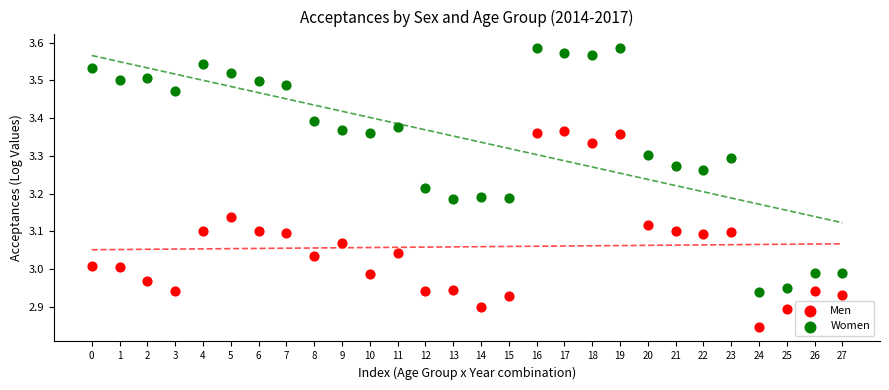

Which series reaches the minimum Y coordinate?

Men